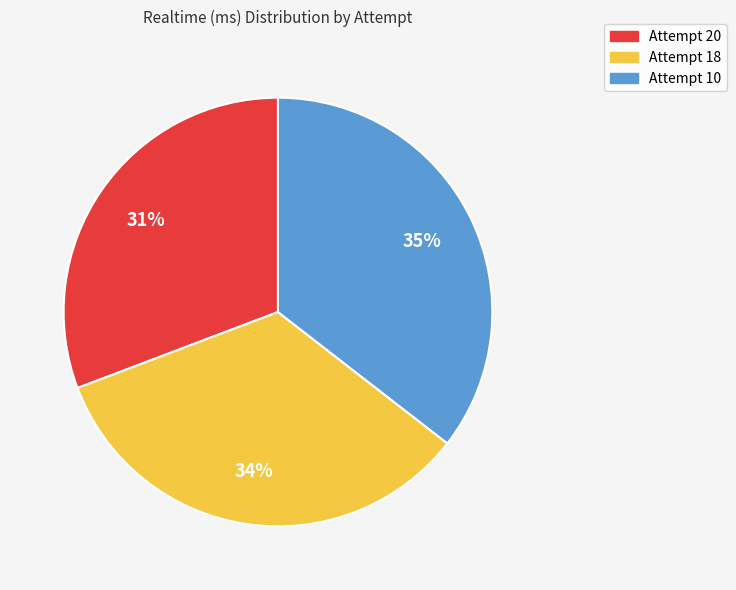

To the nearest percent, what is the average slice percentage?

33%